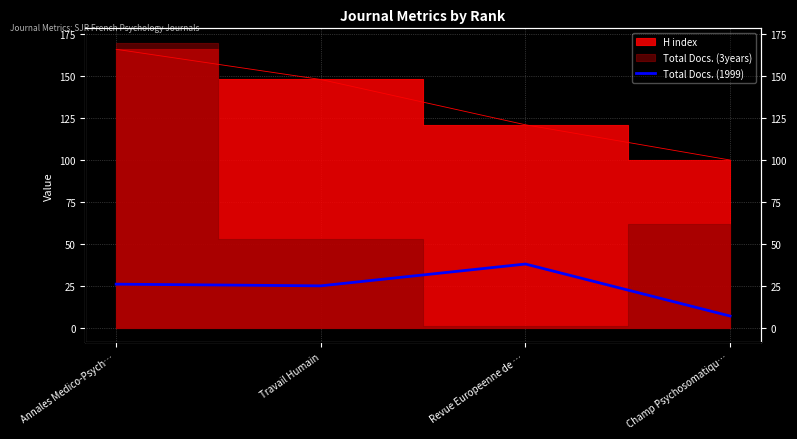

How many categories are shown in the chart?

4